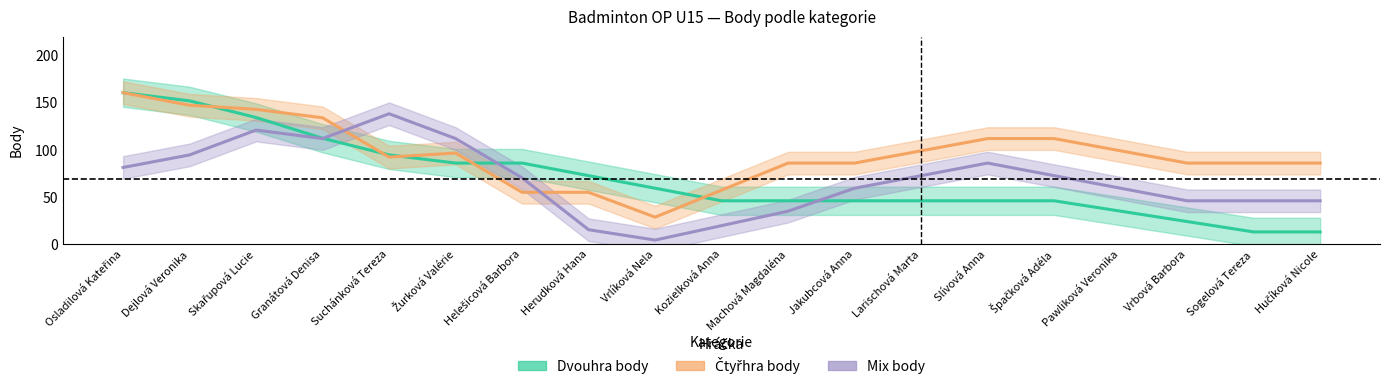

What is the spread (max minus min) of values at Špačková Adéla?

66.0